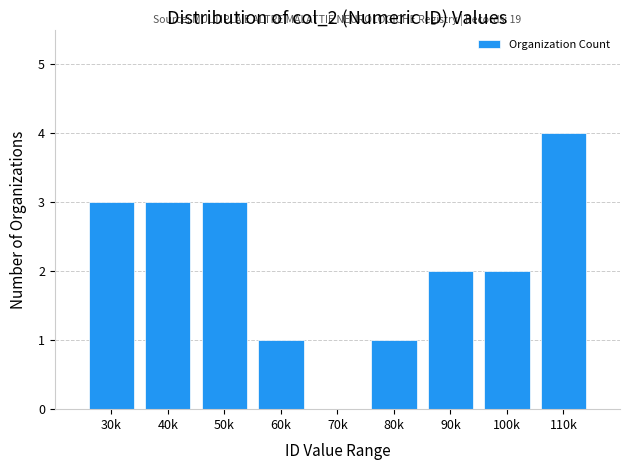

Reading right to left, transcribe all the data shown in this chart.

110k=4	100k=2	90k=2	80k=1	70k=0	60k=1	50k=3	40k=3	30k=3